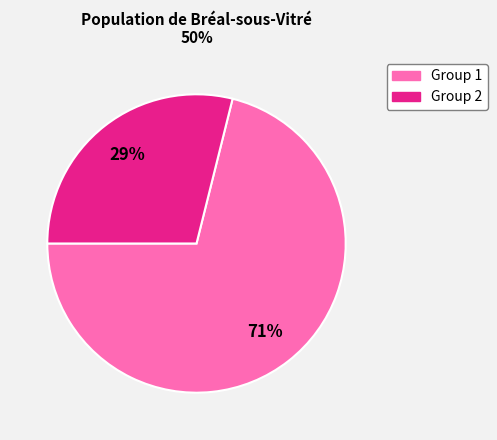

To the nearest percent, what is the average slice percentage?

50%